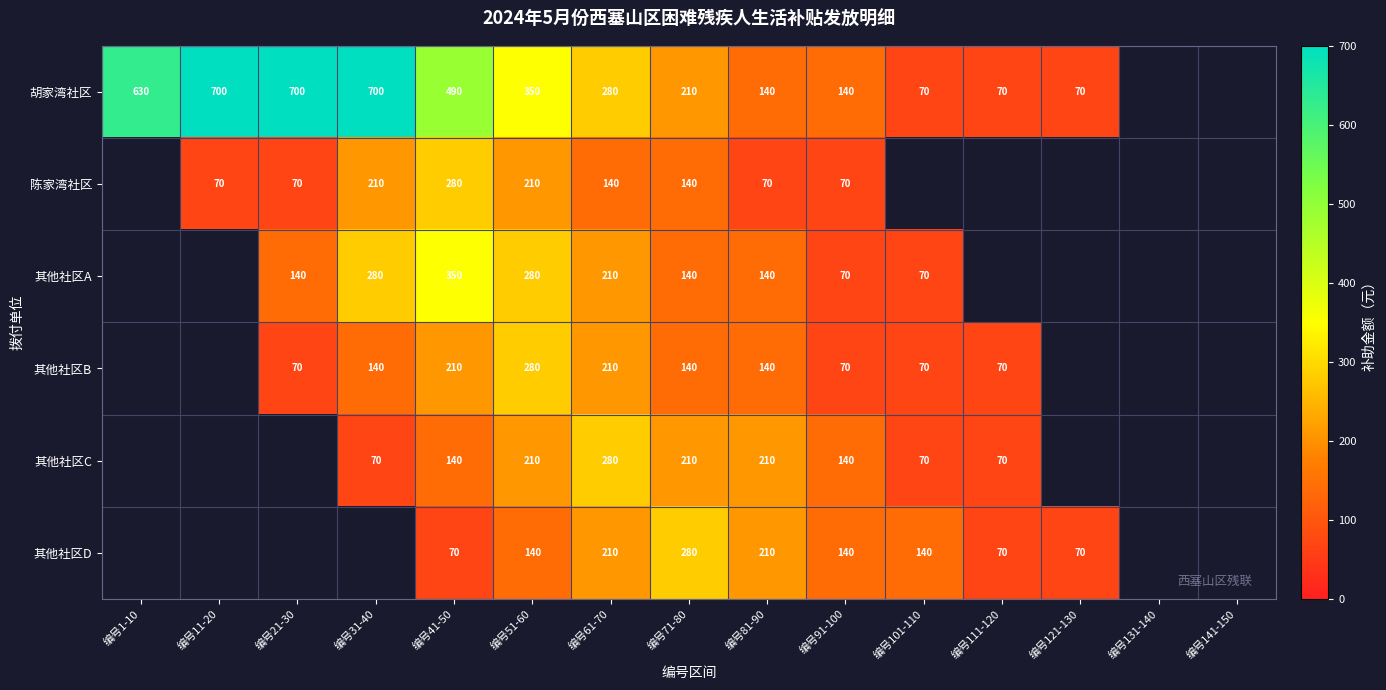

Is it true that 胡家湾社区 equals 25 at 编号101-110?

False